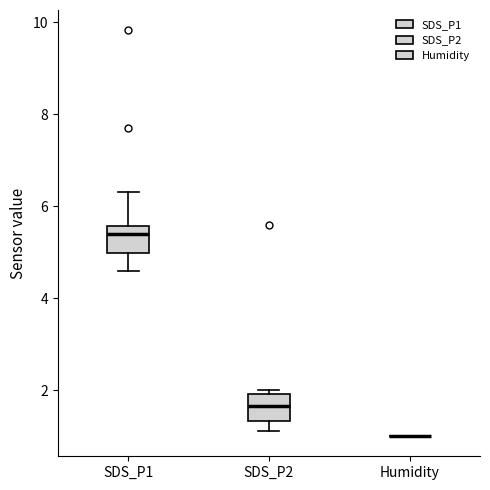

Reading left to right, transcribe this box plot: for each box, give where its median line is, the range the box spans, and where its two whiskers end, as read against the y-axis. The values are not printed on the chart, so give them approximately, as read against the axis.

SDS_P1: median 5.4, box 5.0 to 5.6, whiskers 4.6 to 6.4
SDS_P2: median 1.6, box 1.4 to 2.0, whiskers 1.2 to 2.0 (just above the box's upper edge)
Humidity: box collapsed to a line at 1.0, whiskers 1.0 to 1.0